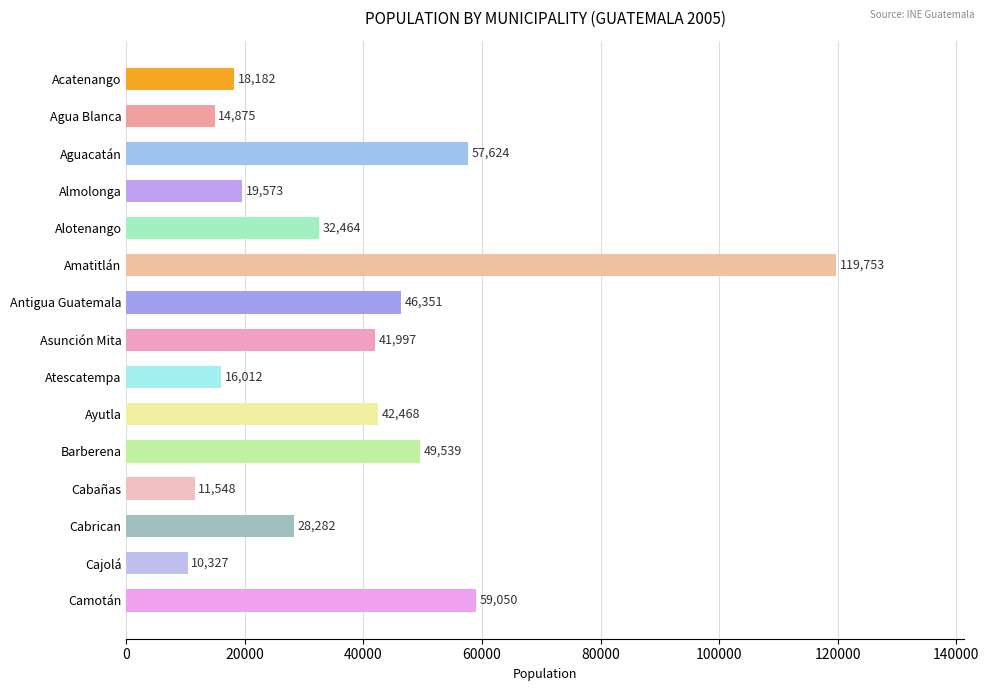

List the labels in order of value, largest first.

Amatitlán, Camotán, Aguacatán, Barberena, Antigua Guatemala, Ayutla, Asunción Mita, Alotenango, Cabrican, Almolonga, Acatenango, Atescatempa, Agua Blanca, Cabañas, Cajolá